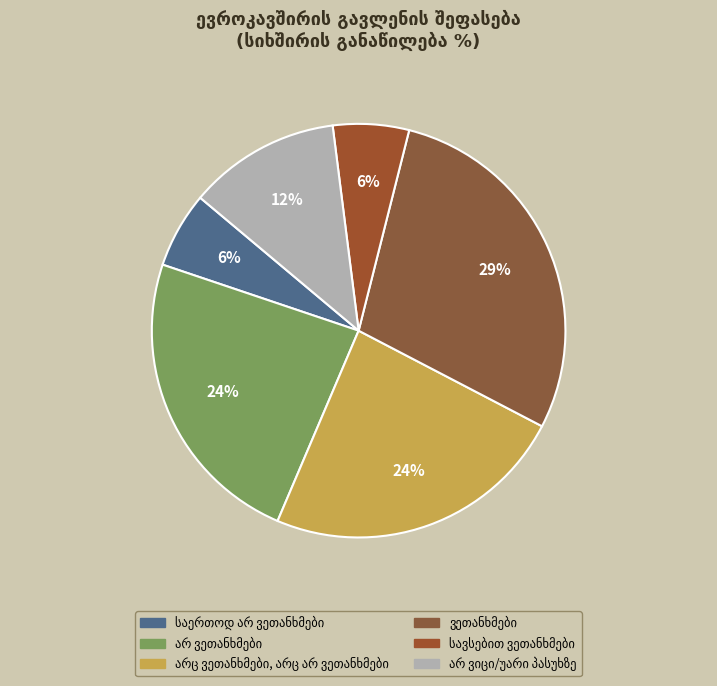

Count the number of slices in the pie.

6